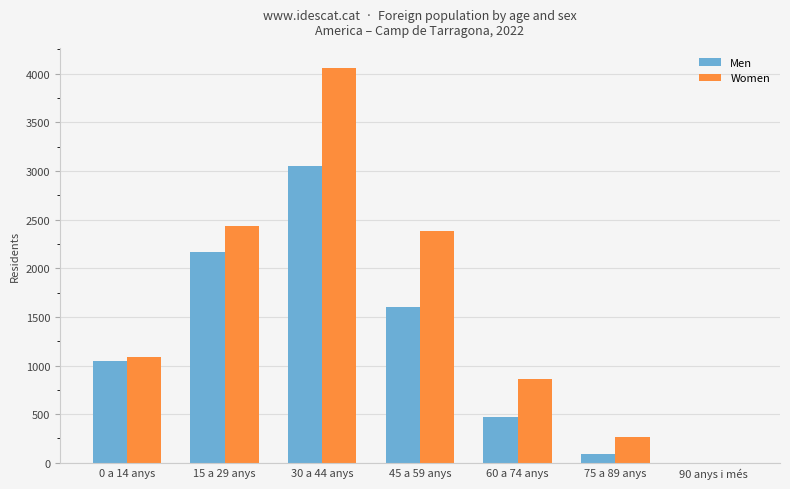

What value does the Women series have at 15 a 29 anys, to the nearest 100?

2400